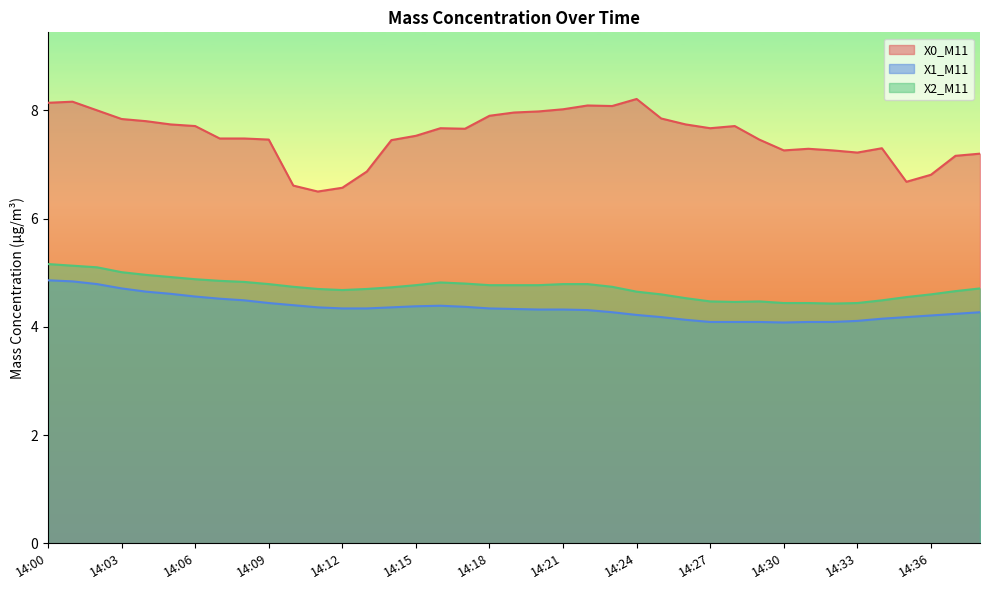

How many series are shown in this chart?

3